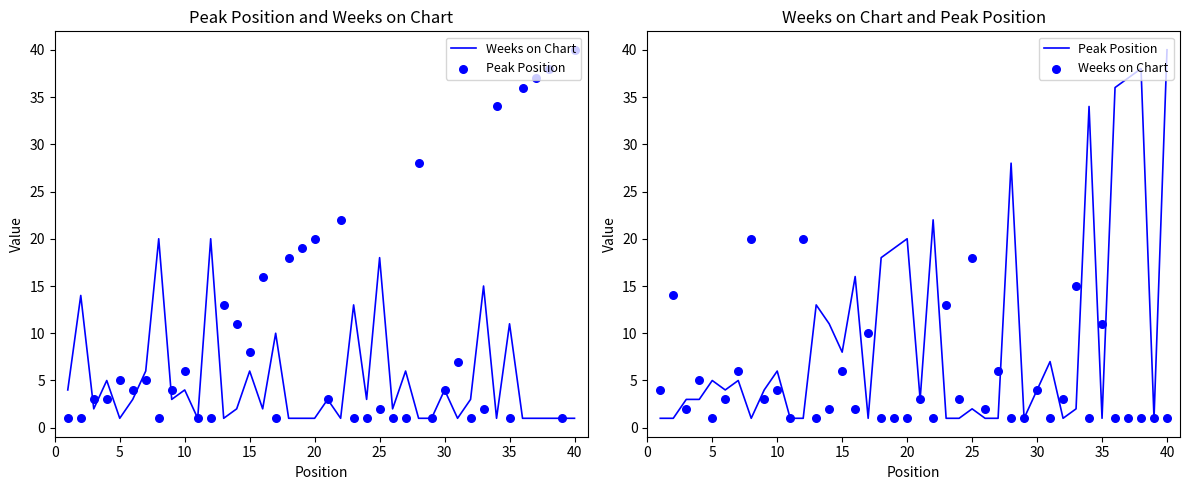

At how many categories does at least one series exceed 3?

32